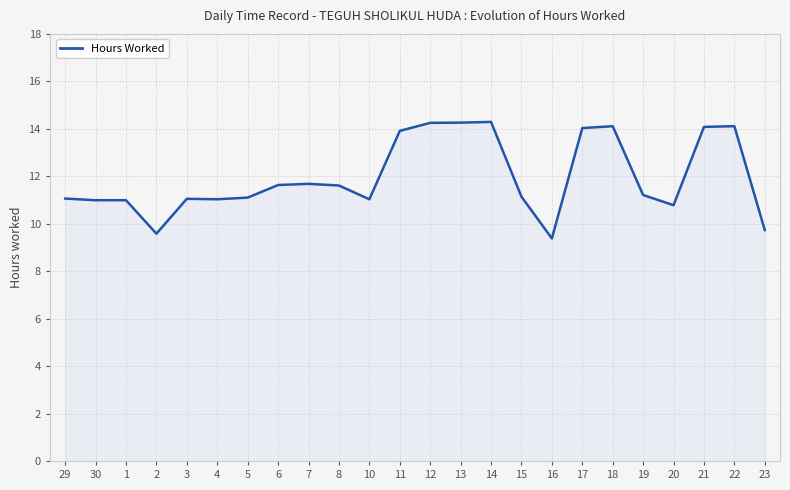

What is the smallest value displayed?

9.4